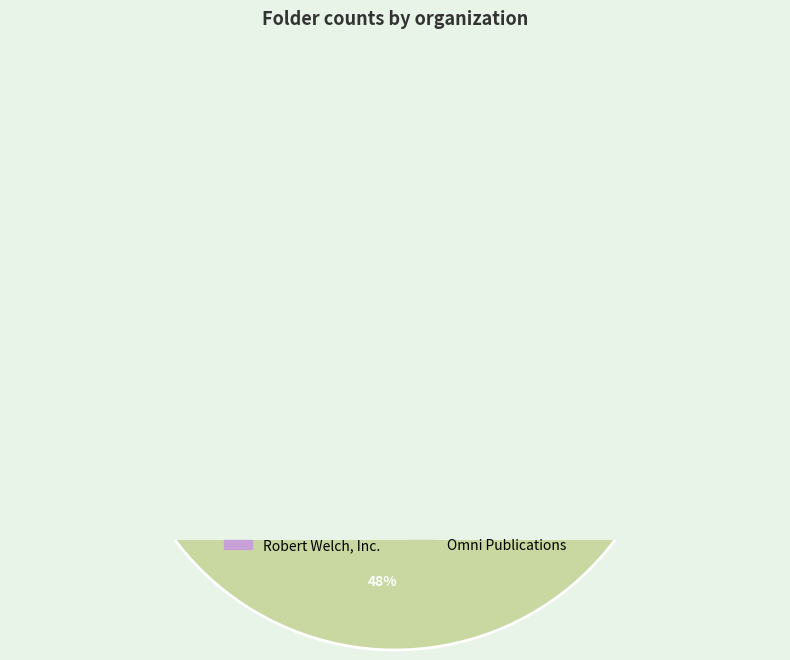

How many segments does this pie chart have?

2